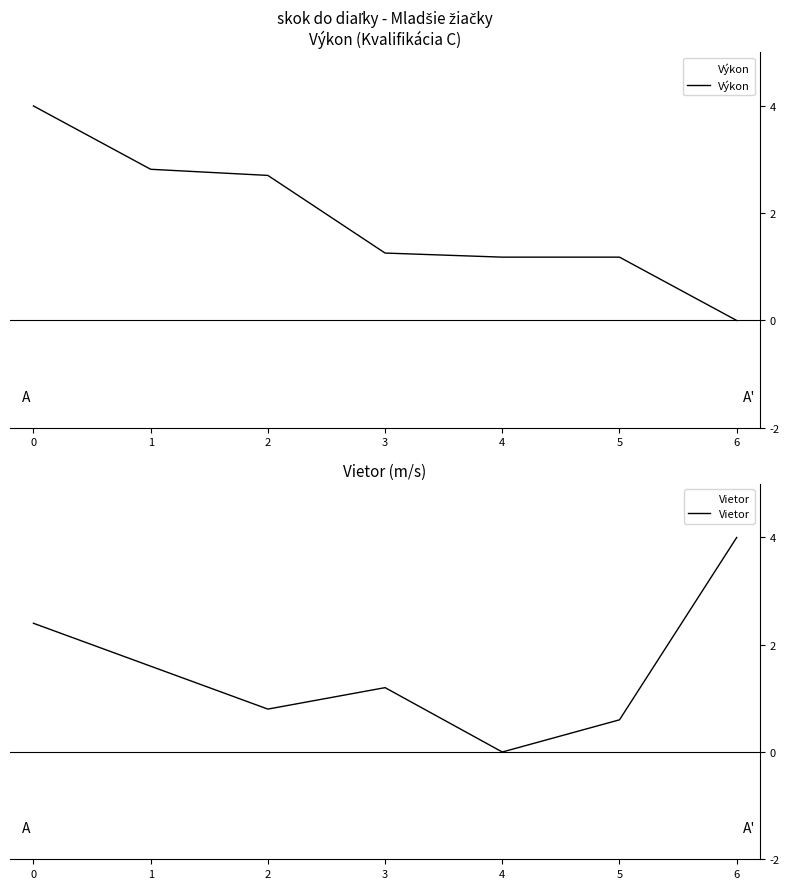

How many intersections are there between Vietor and Výkon?

1